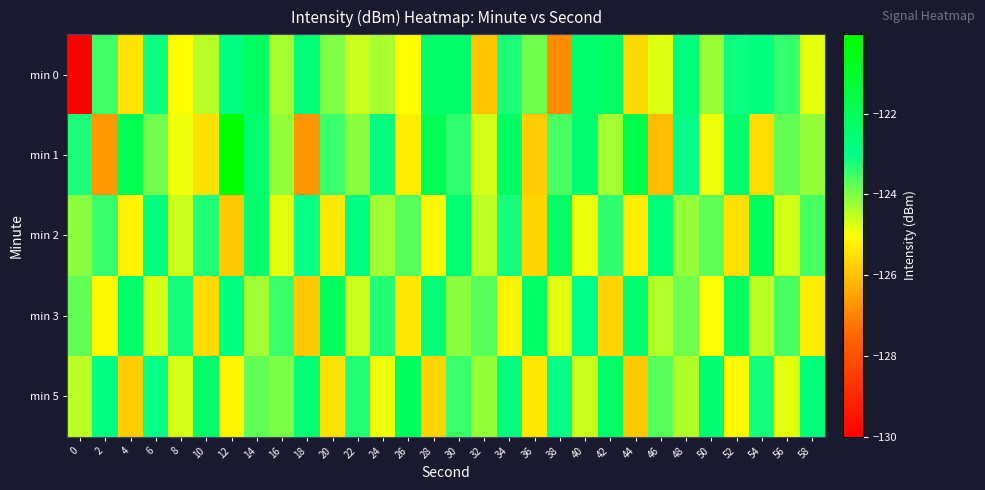

At which category is the sum across all series the highest?

14